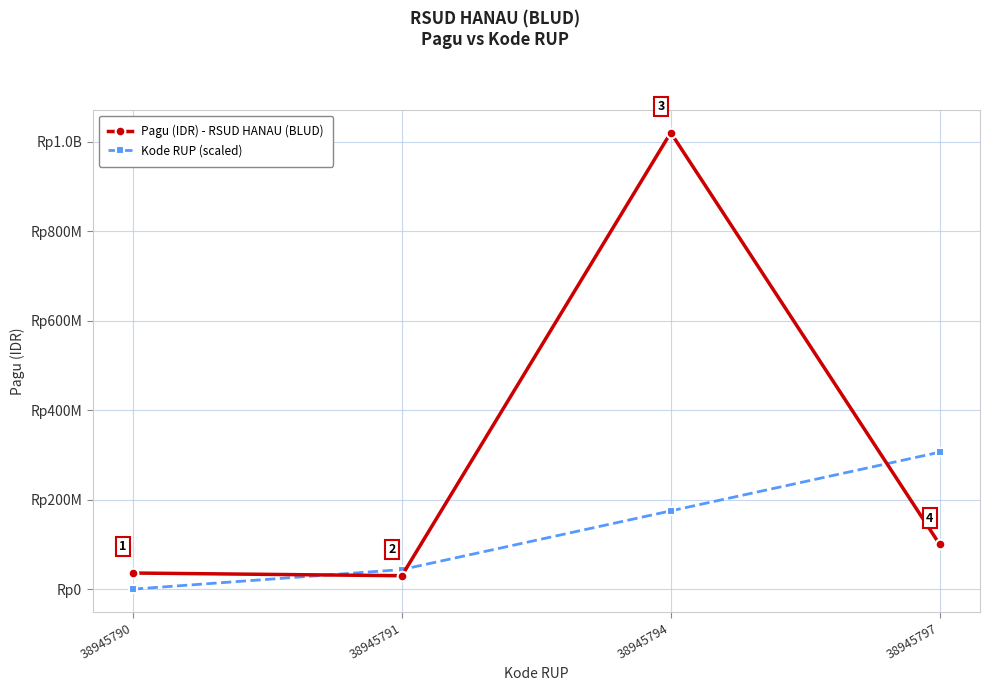

Reading right to left, transcribe all the data shown in this chart.

Pagu (IDR) - RSUD HANAU (BLUD): 38945797=100000000.0	38945794=1020000000.0	38945791=30000000.0	38945790=36000000.0
Kode RUP (scaled): 38945797=306000000.0	38945794=174857142.9	38945791=43714285.7	38945790=0.0